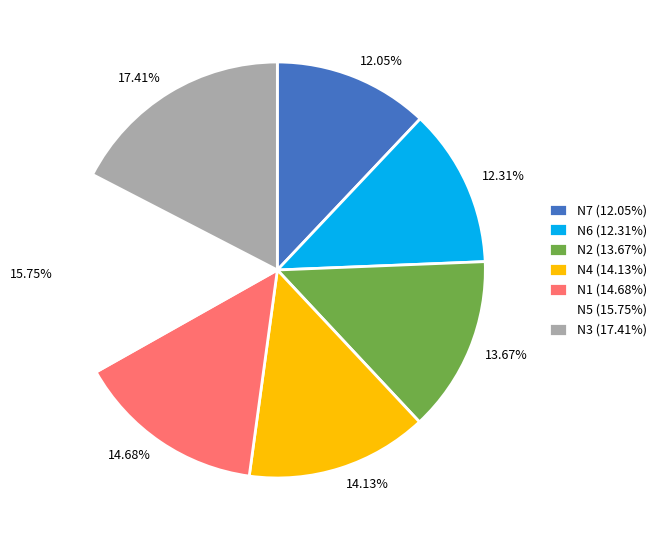

Approximately how many times larger is the value at 13.67% compared to 14.13%?

1.0